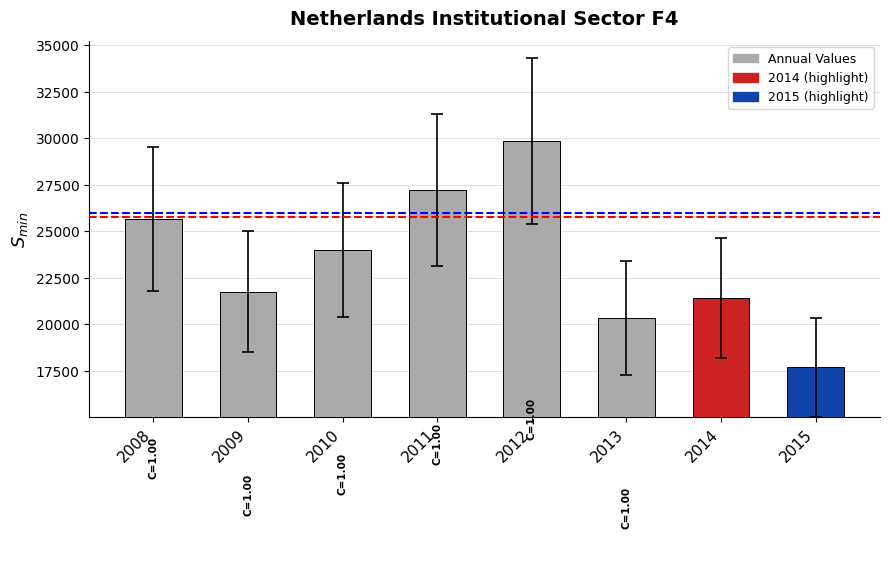

What is the change in value from 2014 to 2015?

-3715